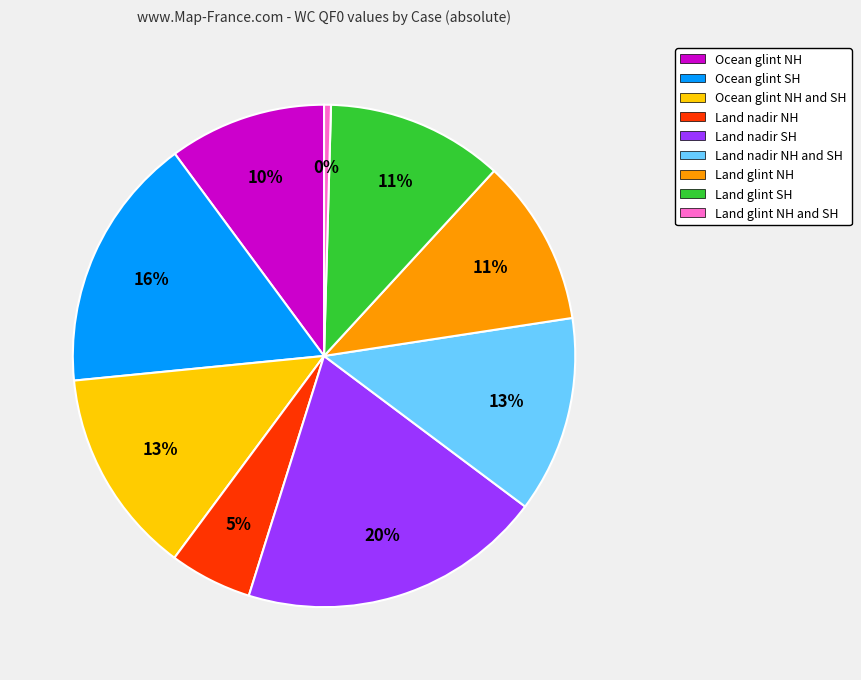

Is it true that Land glint SH is 23% of the pie?

False